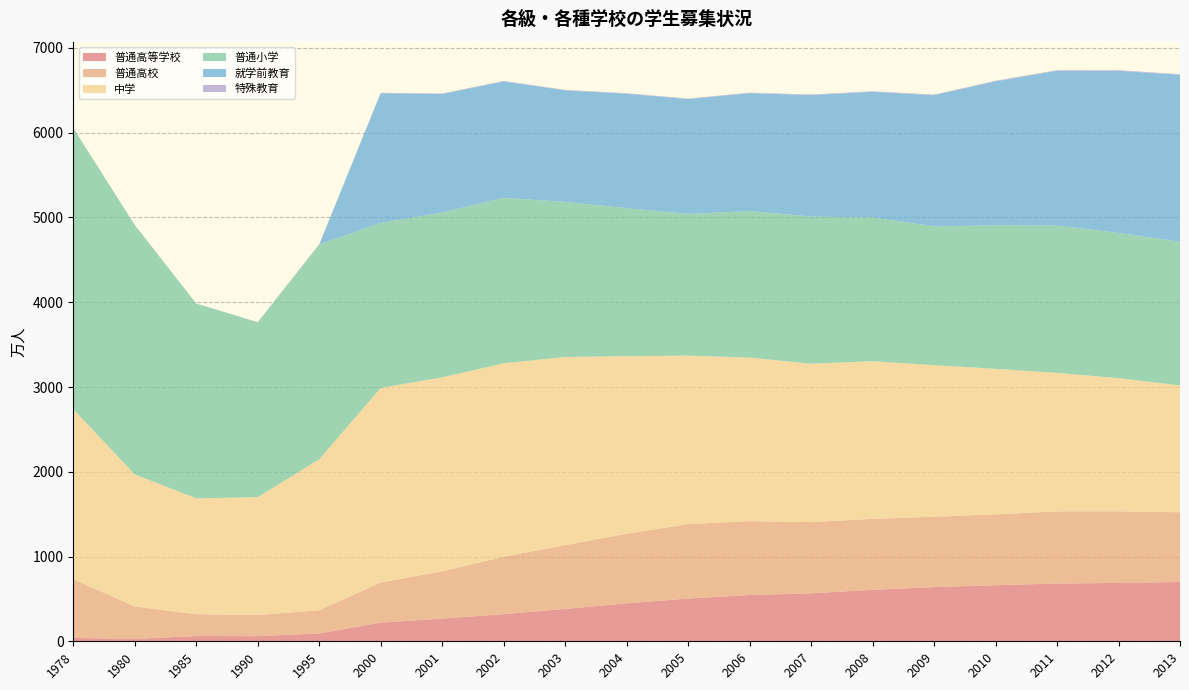

Reading right to left, list all the values displayed in this chart.

普通高等学校: 2013=699.8	2012=688.8	2011=681.5	2010=661.8	2009=639.5	2008=607.7	2007=565.9	2006=546.1	2005=504.5	2004=447.3	2003=382.2	2002=320.5	2001=268.3	2000=220.6	1995=92.6	1990=60.9	1985=61.9	1980=28.1	1978=40.2
普通高校: 2013=822.7	2012=844.6	2011=850.8	2010=836.2	2009=830.3	2008=837.0	2007=840.2	2006=871.2	2005=877.7	2004=821.5	2003=752.1	2002=676.7	2001=558.0	2000=472.7	1995=273.6	1990=249.8	1985=257.5	1980=383.4	1978=692.9
中学: 2013=1496.1	2012=1570.8	2011=1634.7	2010=1716.6	2009=1788.5	2008=1859.6	2007=1868.5	2006=1929.5	2005=1987.6	2004=2094.6	2003=2220.1	2002=2281.8	2001=2287.8	2000=2295.6	1995=1781.1	1990=1389.3	1985=1367.0	1980=1557.6	1978=2006.0
普通小学: 2013=1695.4	2012=1714.7	2011=1736.8	2010=1691.7	2009=1637.8	2008=1695.7	2007=1736.1	2006=1729.4	2005=1671.7	2004=1747.0	2003=1829.4	2002=1952.8	2001=1944.2	2000=1946.5	1995=2531.8	1990=2064.0	1985=2298.2	1980=2942.3	1978=3315.4
就学前教育: 2013=1970.0	2012=1911.9	2011=1827.3	2010=1700.4	2009=1546.9	2008=1482.7	2007=1433.6	2006=1391.2	2005=1356.2	2004=1350.3	2003=1316.8	2002=1373.6	2001=1398.2	2000=1531.1	1995=0.0	1990=0.0	1985=0.0	1980=0.0	1978=0.0
特殊教育: 2013=6.6	2012=6.6	2011=6.4	2010=6.5	2009=6.4	2008=6.2	2007=6.3	2006=5.0	2005=4.9	2004=5.1	2003=4.9	2002=5.3	2001=5.6	2000=5.3	1995=5.6	1990=1.6	1985=0.9	1980=0.6	1978=0.6